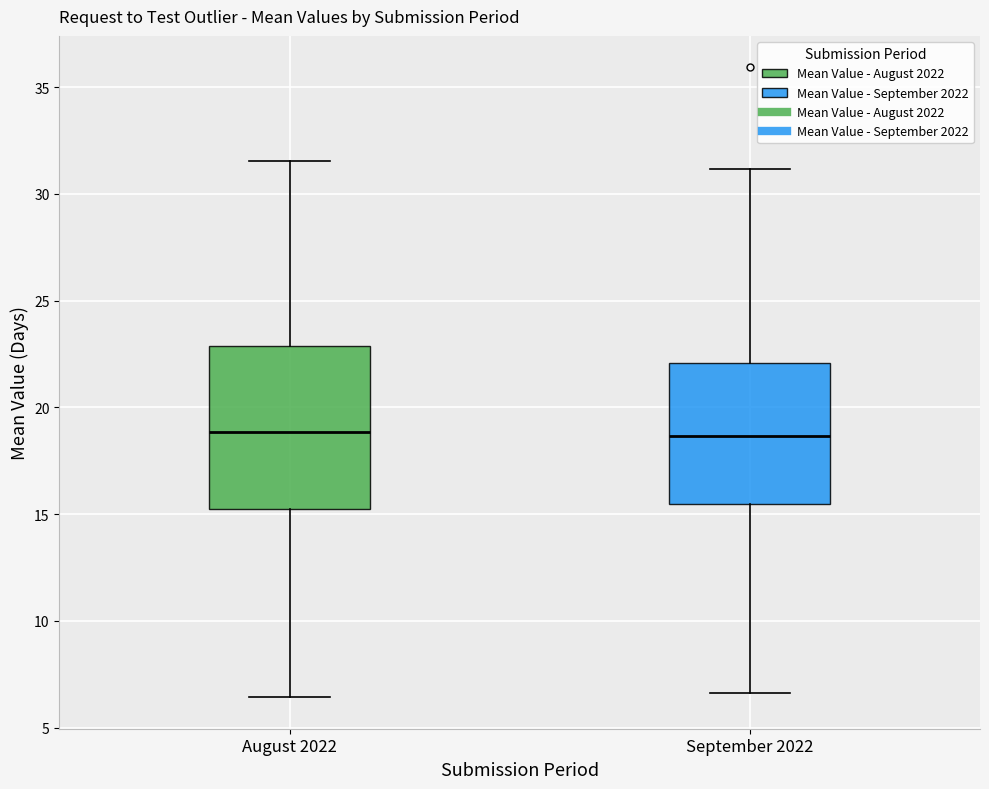

Reading left to right, transcribe this box plot: for each box, give where its median line is, the range the box spans, and where its two whiskers end, as read against the y-axis. The values are not printed on the chart, so give them approximately, as read against the axis.

August 2022: median 19.0, box 15.0 to 23.0, whiskers 6.5 to 31.5
September 2022: median 18.5, box 15.5 to 22.0, whiskers 6.5 to 31.0